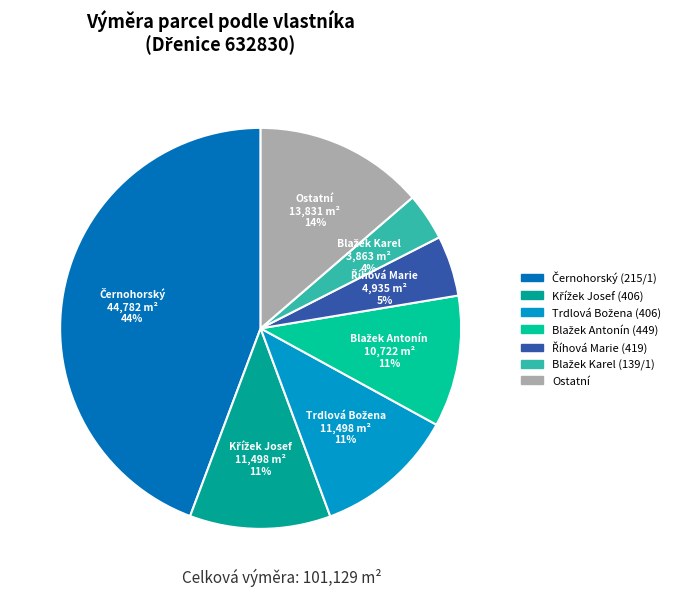

How many segments does this pie chart have?

7